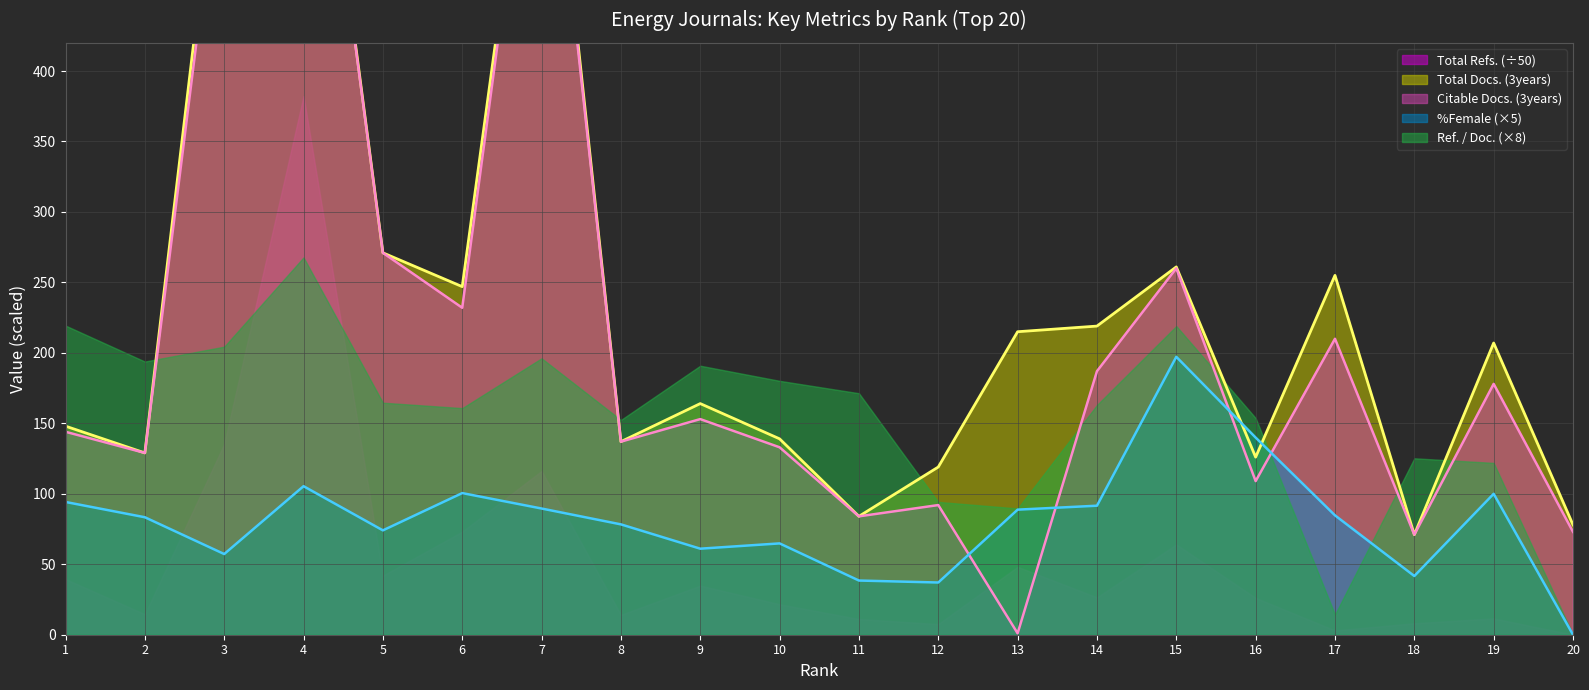

At which label does Total Docs. (3years) reach its minimum?

18